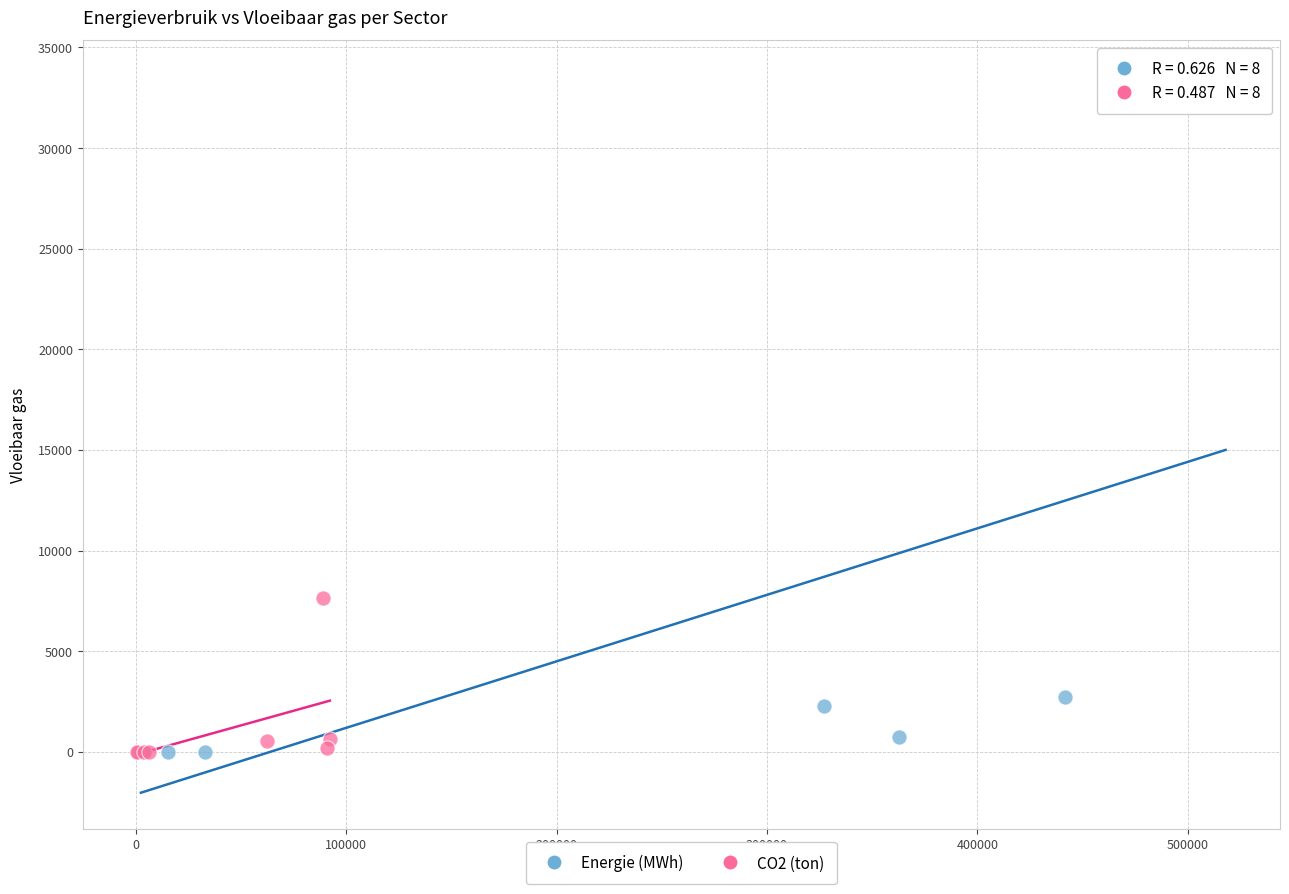

Which series has the widest spread of Y values?

Energie (MWh)